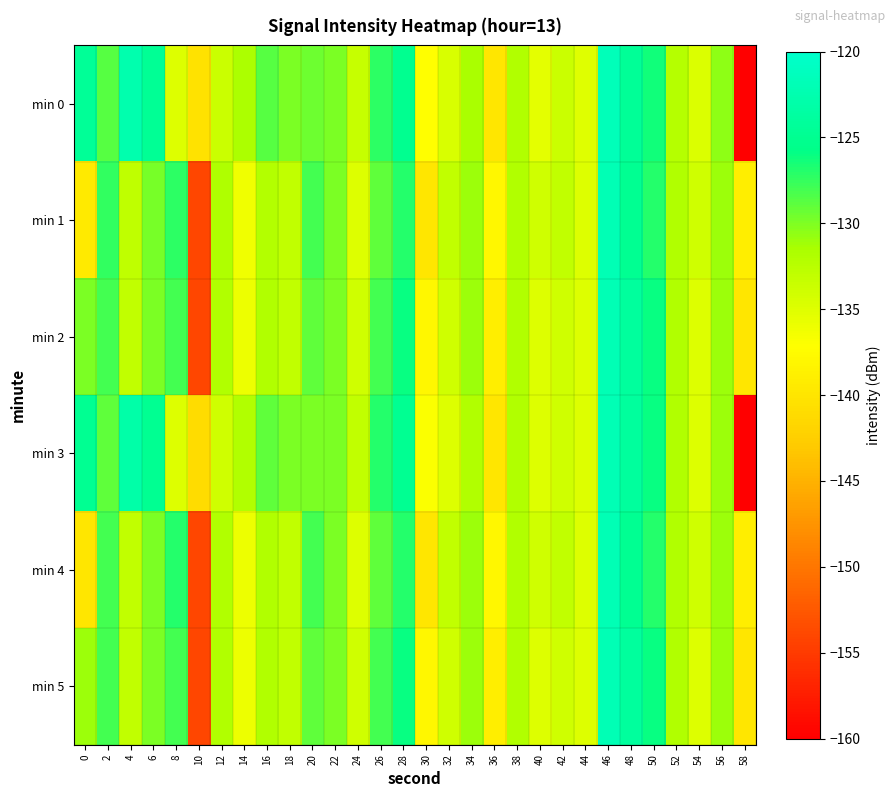

What is the minimum value shown in the chart?

-160.2